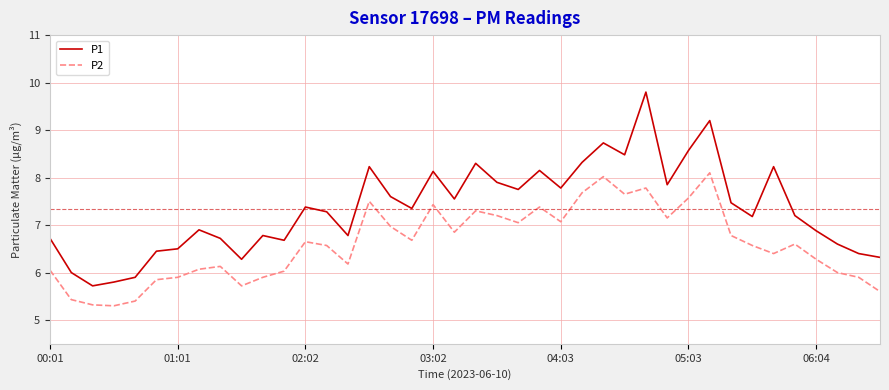

Which series has the widest spread of values?

P1